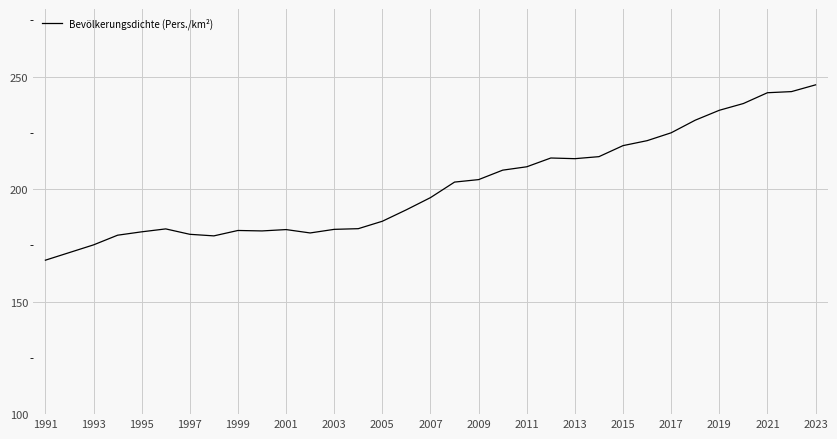

What is the minimum value shown in the chart?

168.4